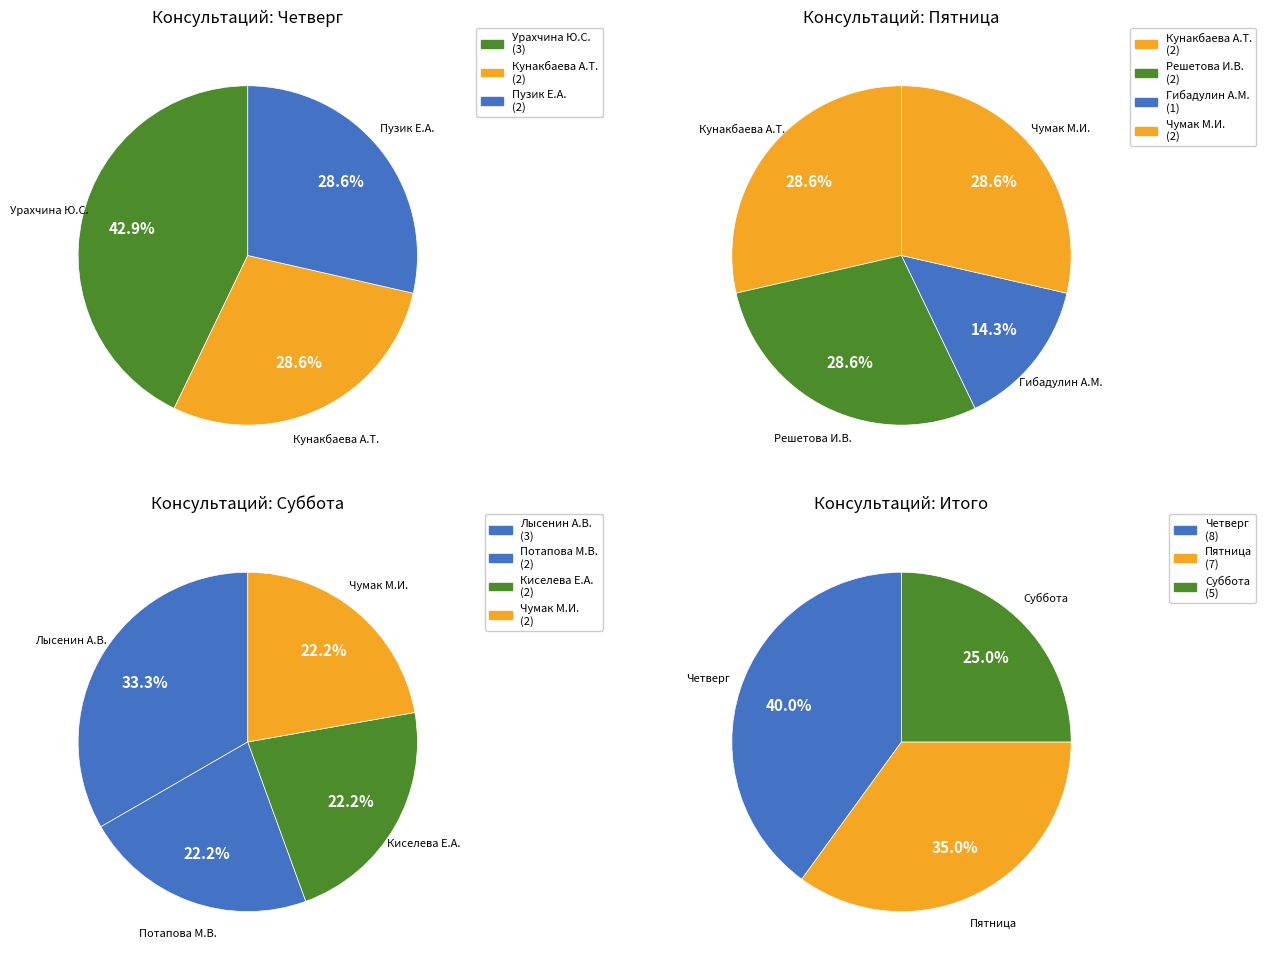

Is there any slice that represents more than half of the pie?

No